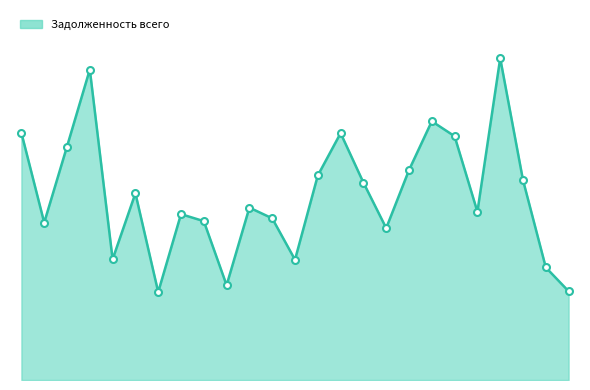

What is the value of the 24th point from the left?

28210